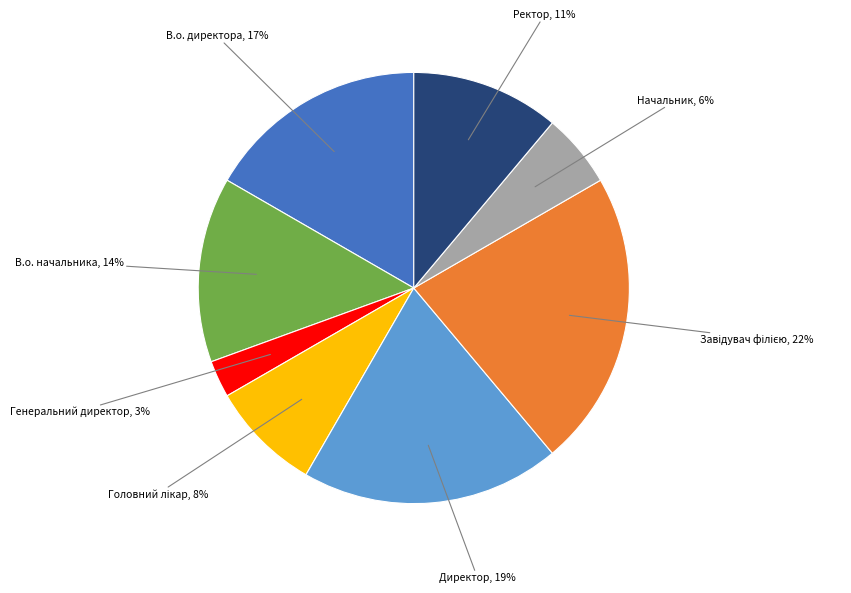

Which category has the smallest portion of the pie?

Генеральний директор